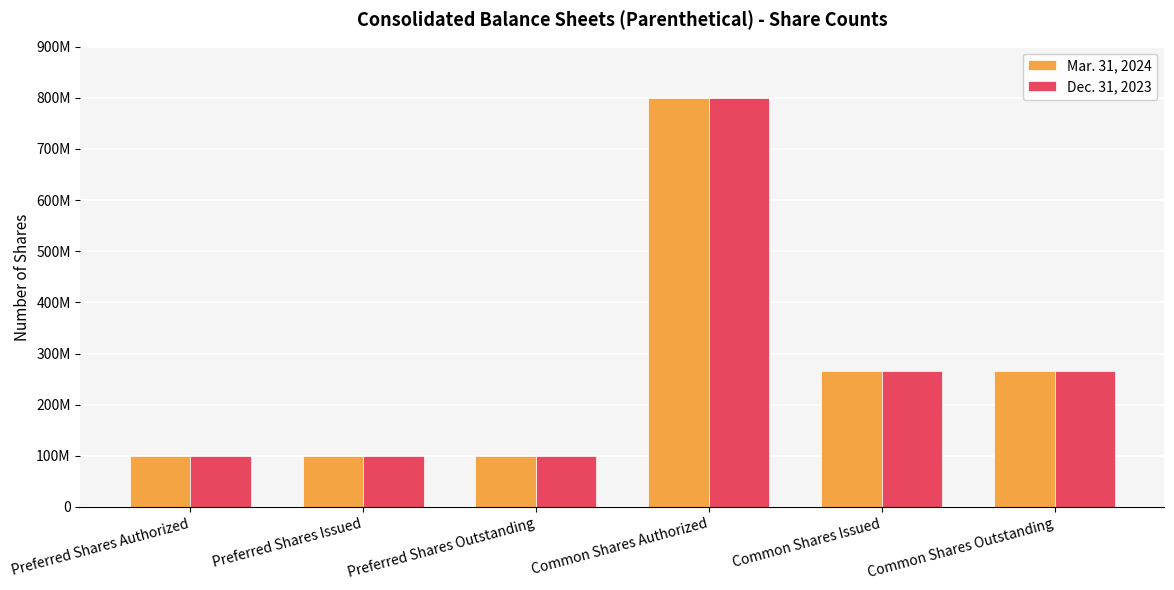

What are all the series names shown in the legend?

Mar. 31, 2024, Dec. 31, 2023